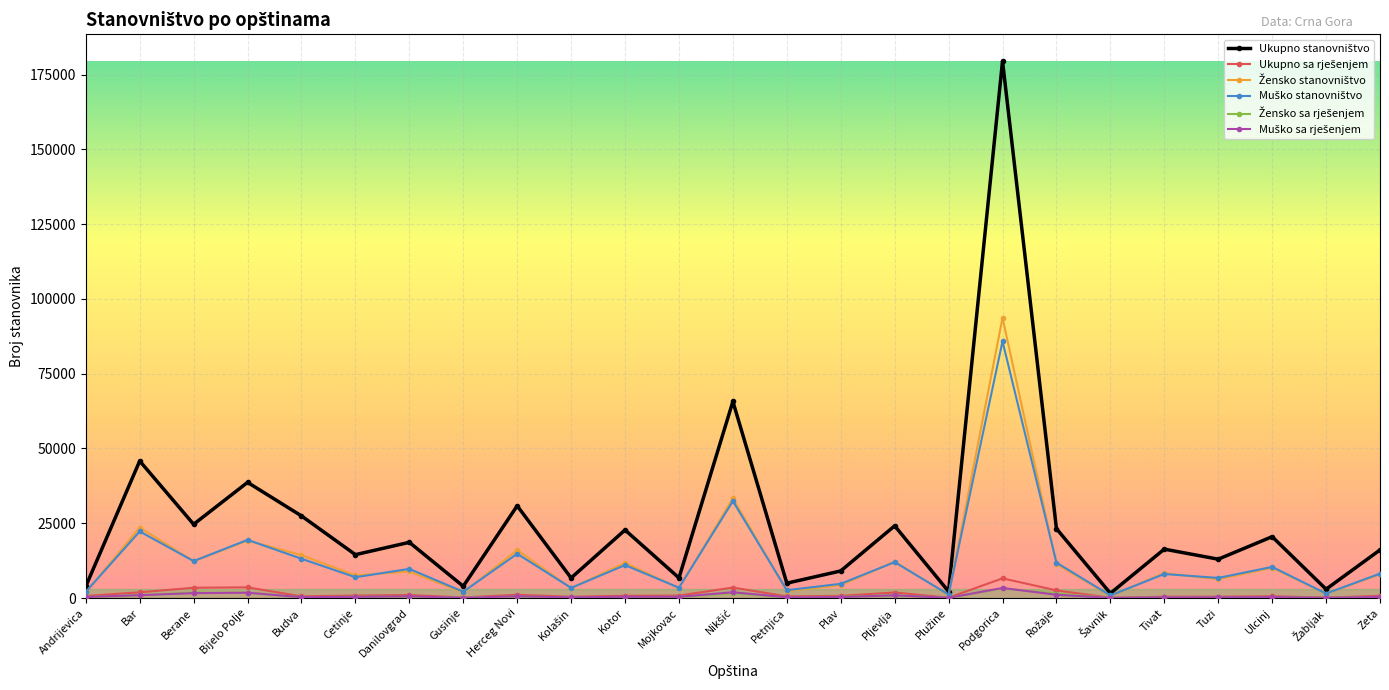

At which category does the chart reach its peak across all series?

Podgorica